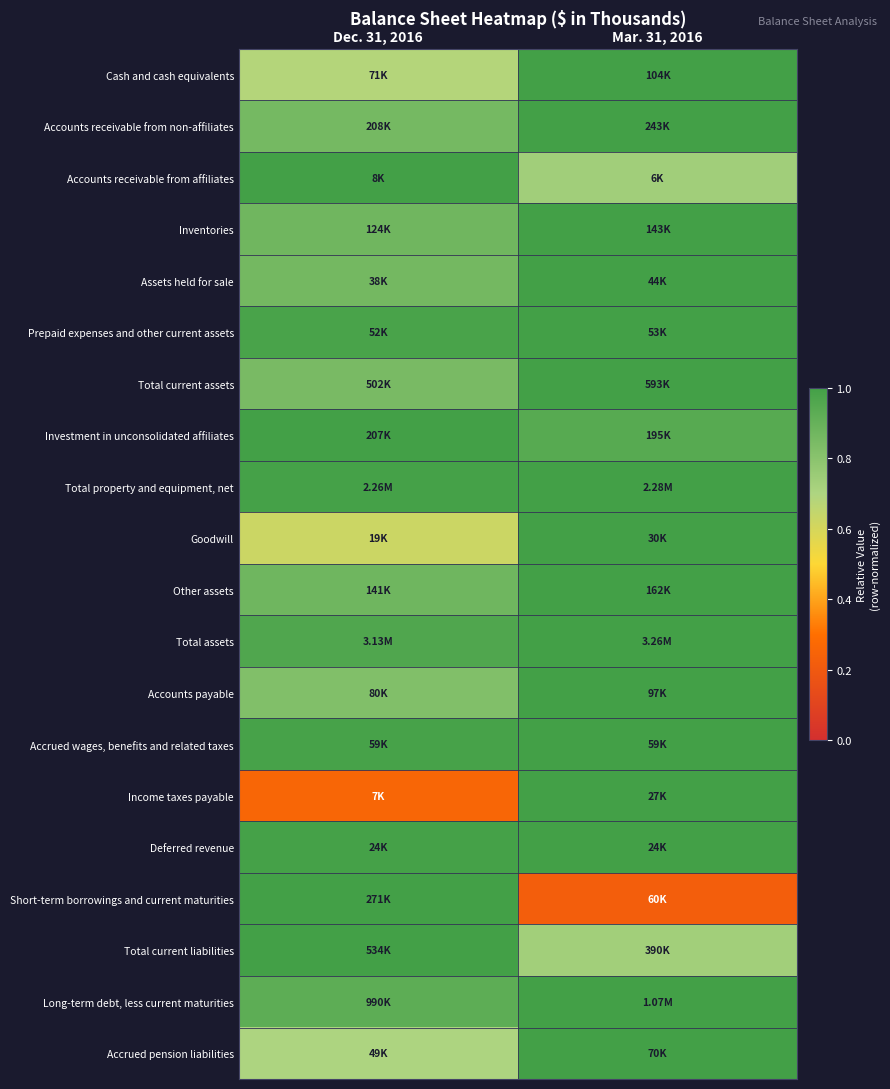

Between Dec. 31, 2016 and Mar. 31, 2016, which is larger?

Mar. 31, 2016